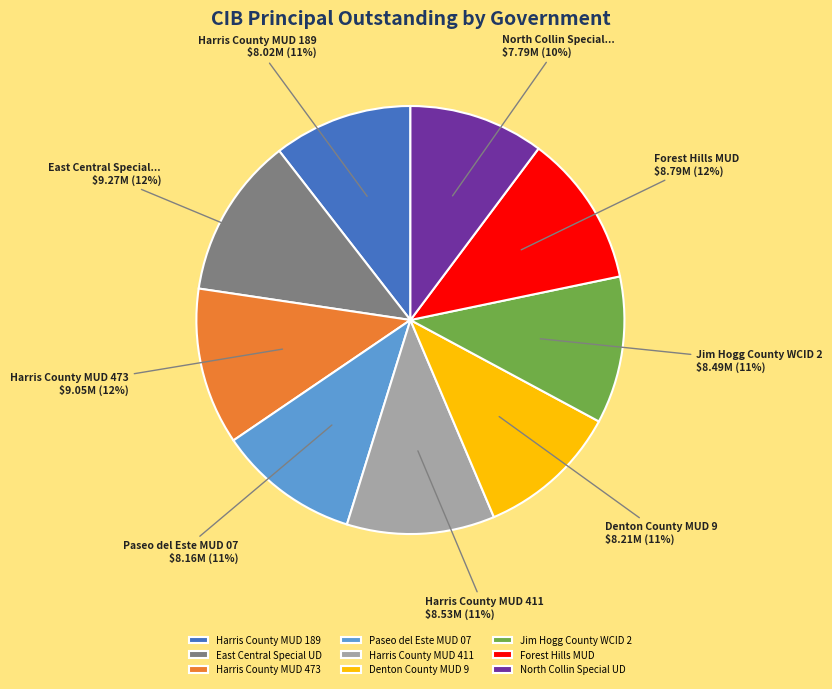

How many slices are in this pie chart?

9